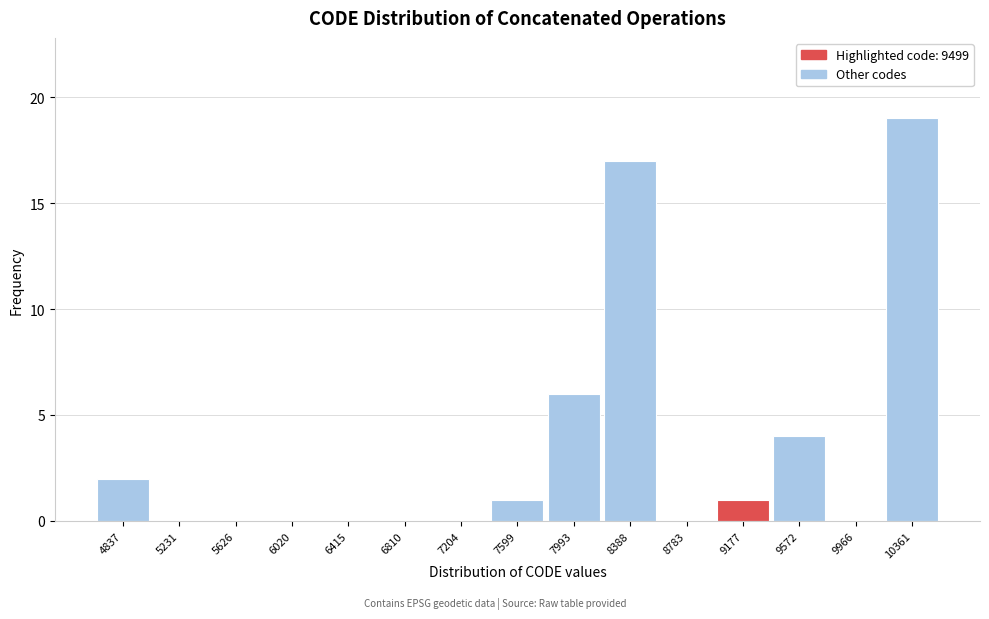

Reading right to left, list all the values displayed in this chart.

10361=19	9966=0	9572=4	9177=1	8783=0	8388=17	7993=6	7599=1	7204=0	6810=0	6415=0	6020=0	5626=0	5231=0	4837=2